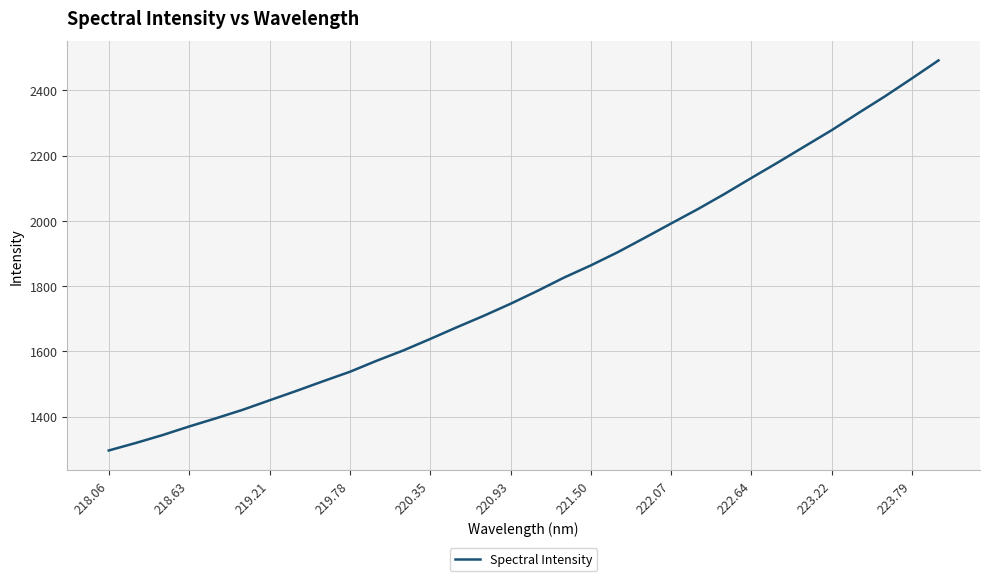

What is the greatest value displayed?

2491.7